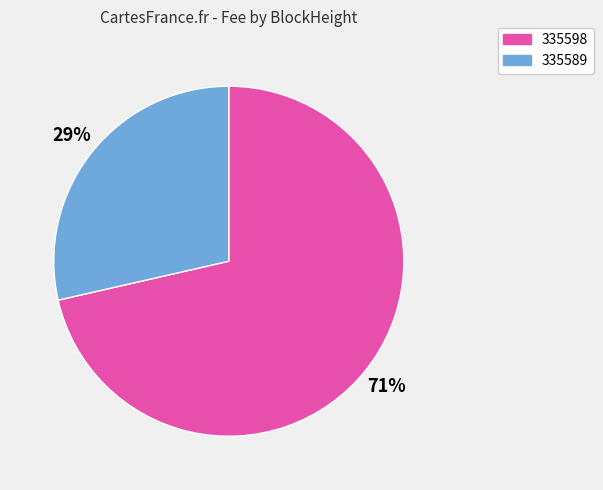

How many segments does this pie chart have?

2